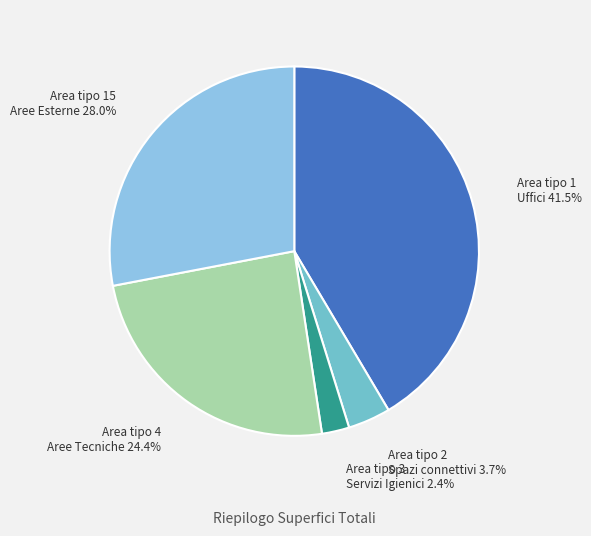

Is there any slice that represents more than half of the pie?

No